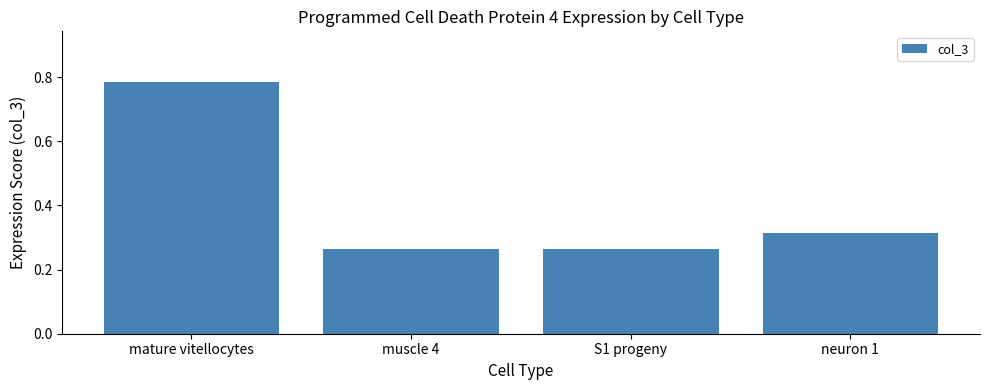

How many bars are there in total?

4